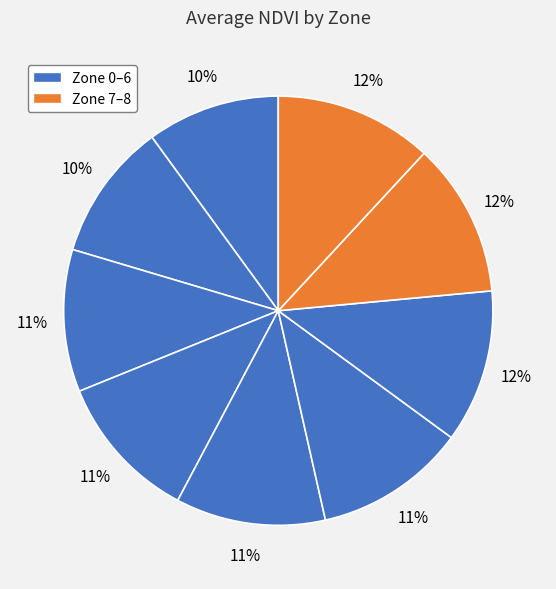

To the nearest percent, what is the difference between the largest and smallest slice percentages?

2%